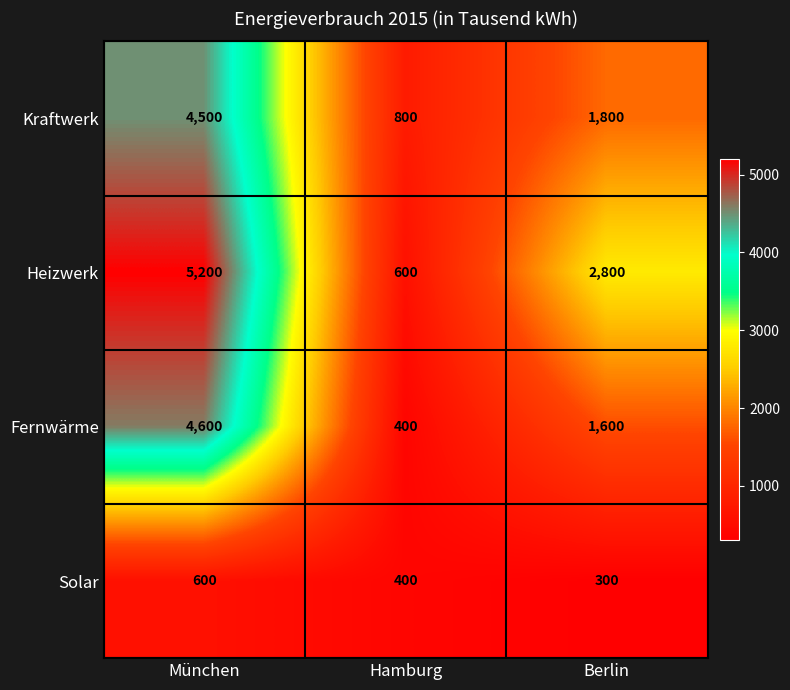

Reading left to right, what are all the values shown in this chart?

Kraftwerk: München=4500	Hamburg=800	Berlin=1800
Heizwerk: München=5200	Hamburg=600	Berlin=2800
Fernwärme: München=4600	Hamburg=400	Berlin=1600
Solar: München=600	Hamburg=400	Berlin=300